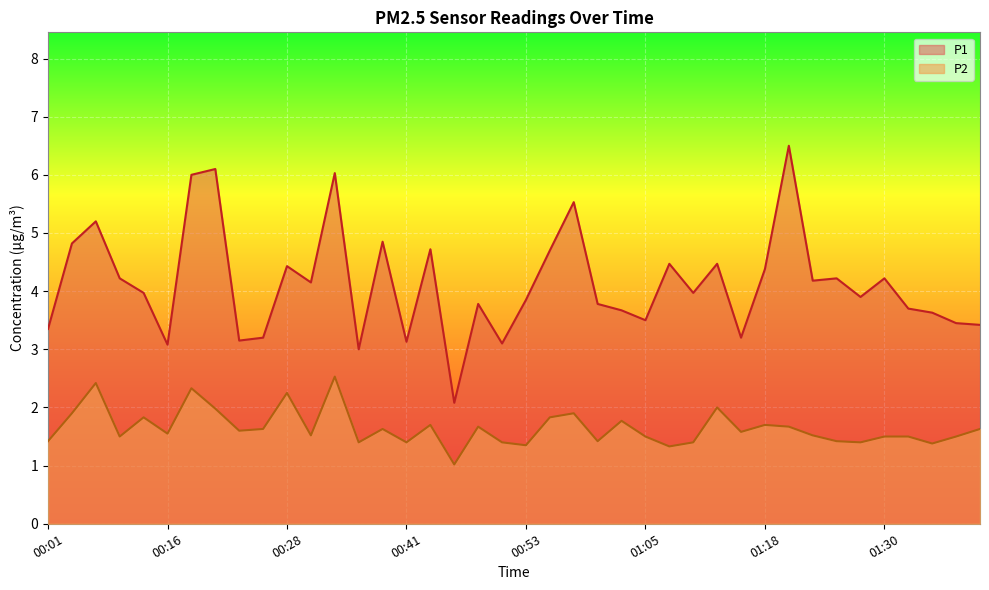

What is the difference between the maximum and minimum values in the P2 series?

1.5